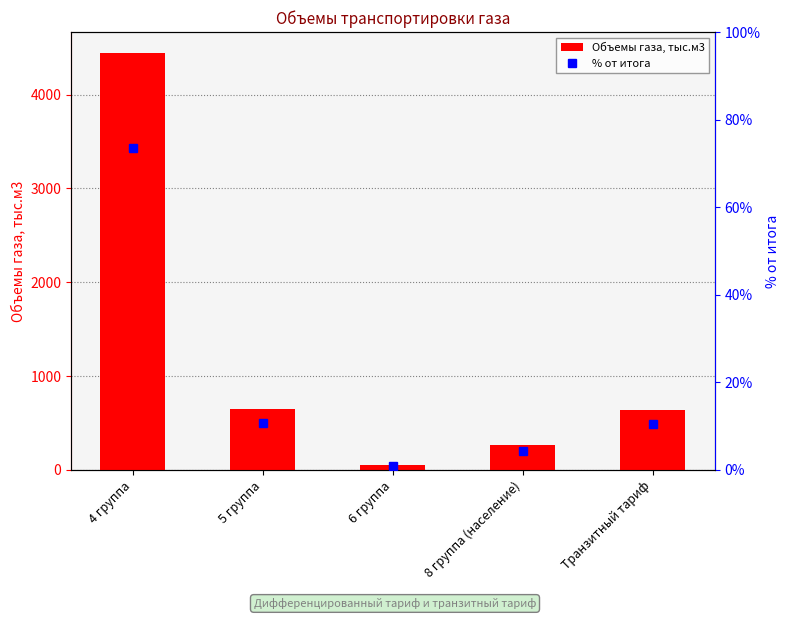

How many groups of bars are there?

5